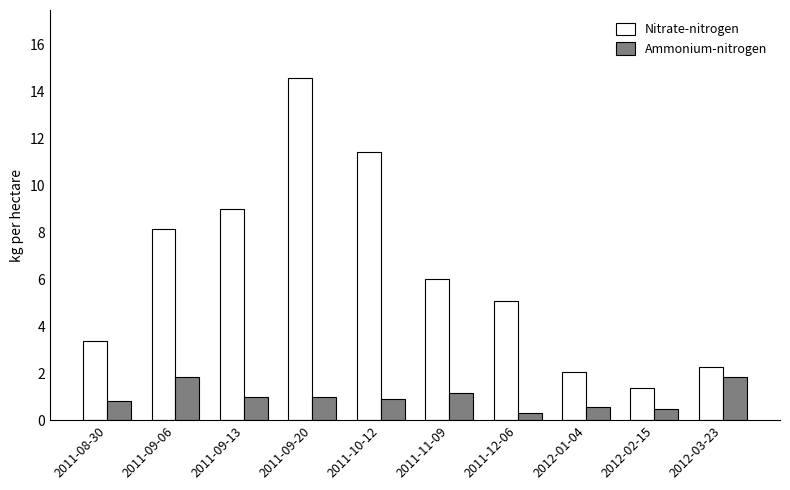

How many data points does each series have?

10